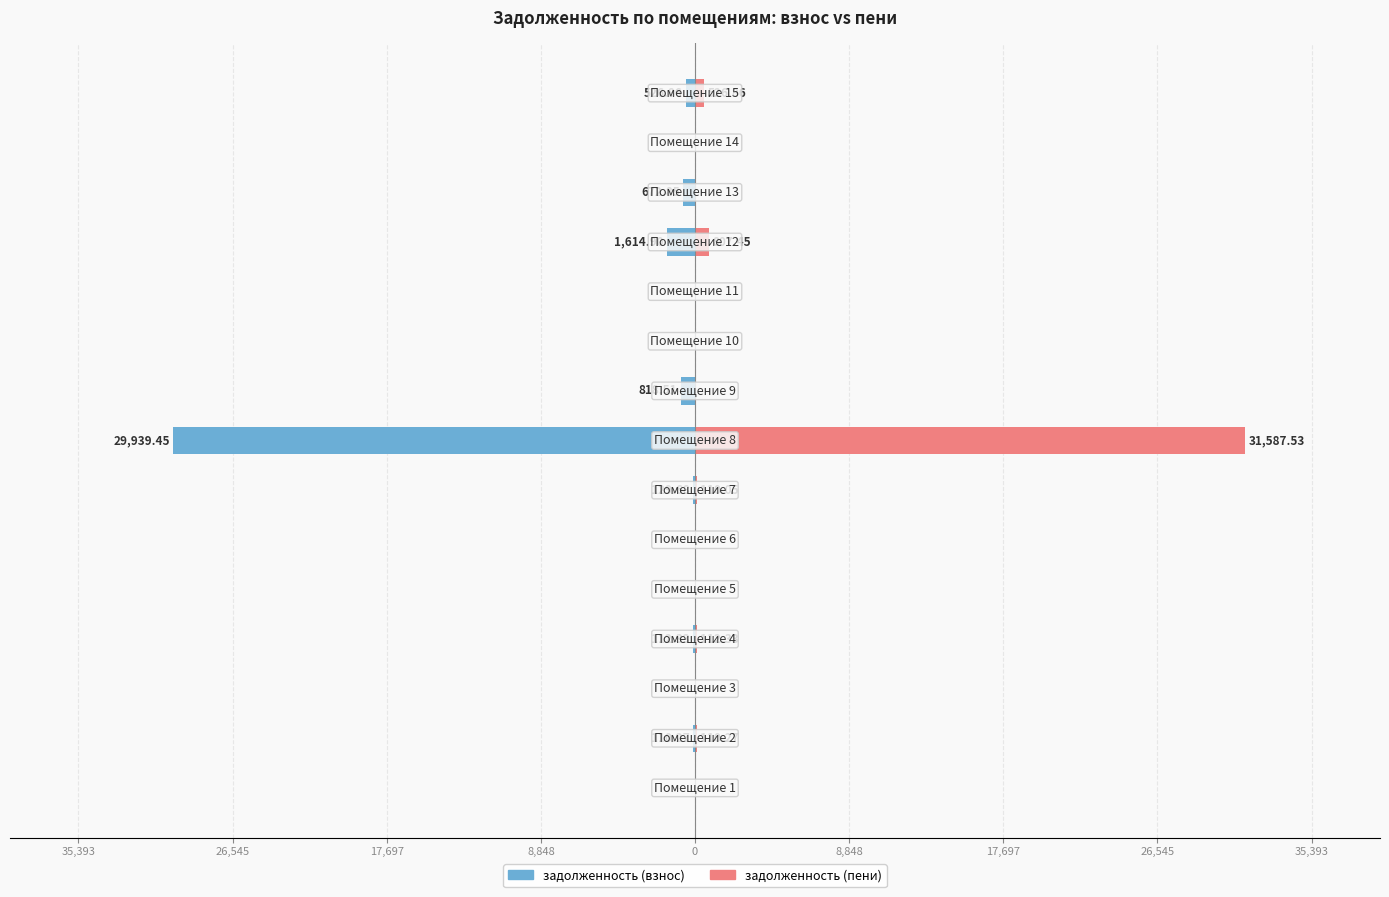

At 14, list the series in order from smallest to largest.

задолженность (взнос), задолженность (пени)